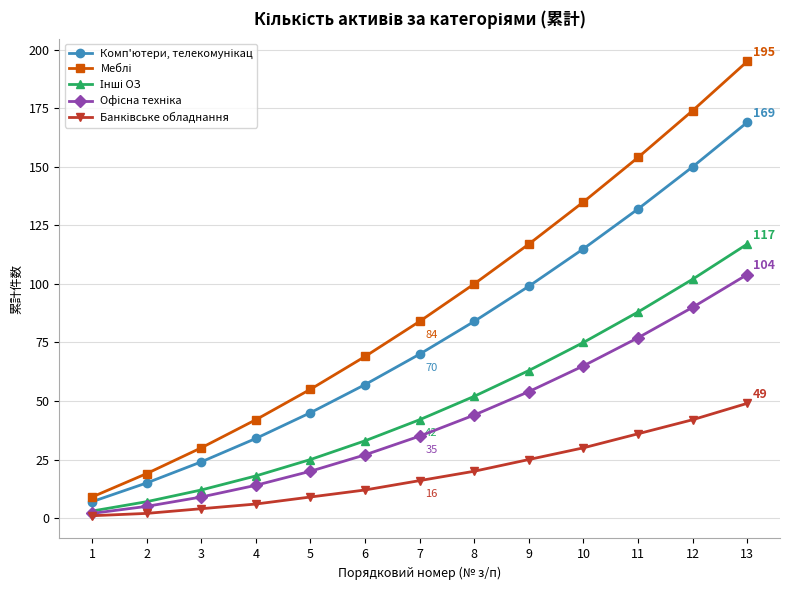

What is the spread (max minus min) of values at 3?

26